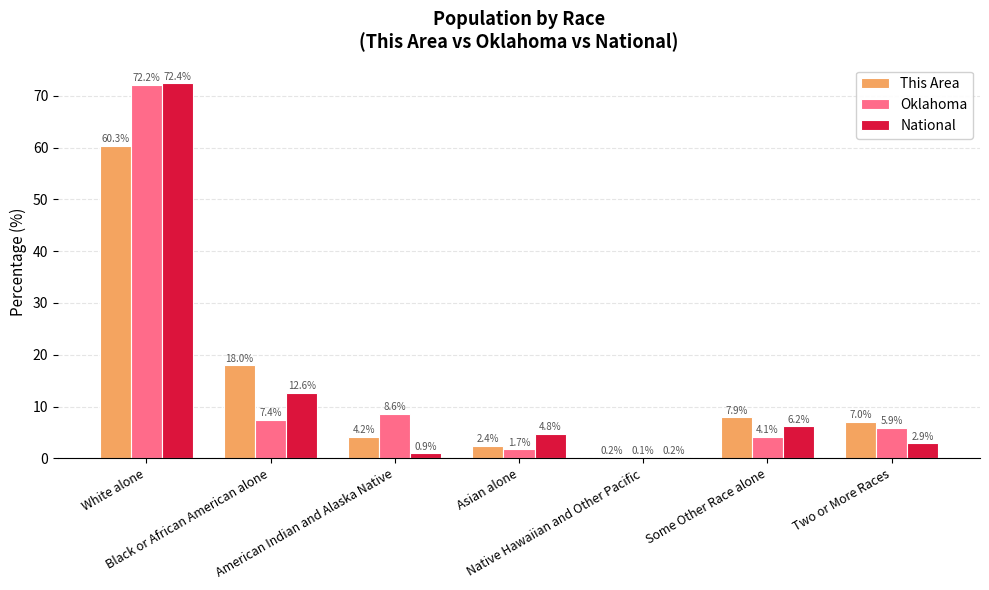

Where does the Oklahoma series first go above 5?

White alone